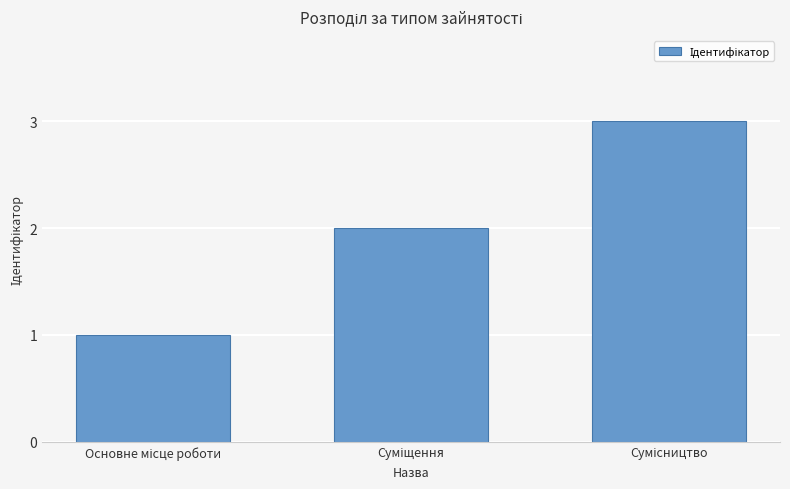

How many bars are there in total?

3